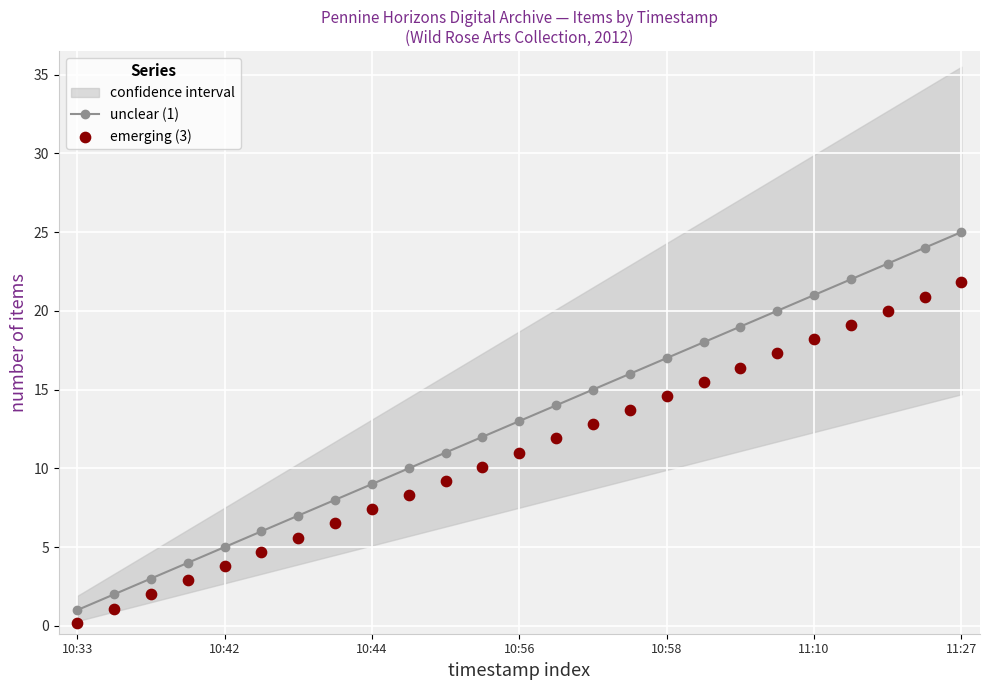

What are all the series names shown in the legend?

unclear (1), emerging (3)